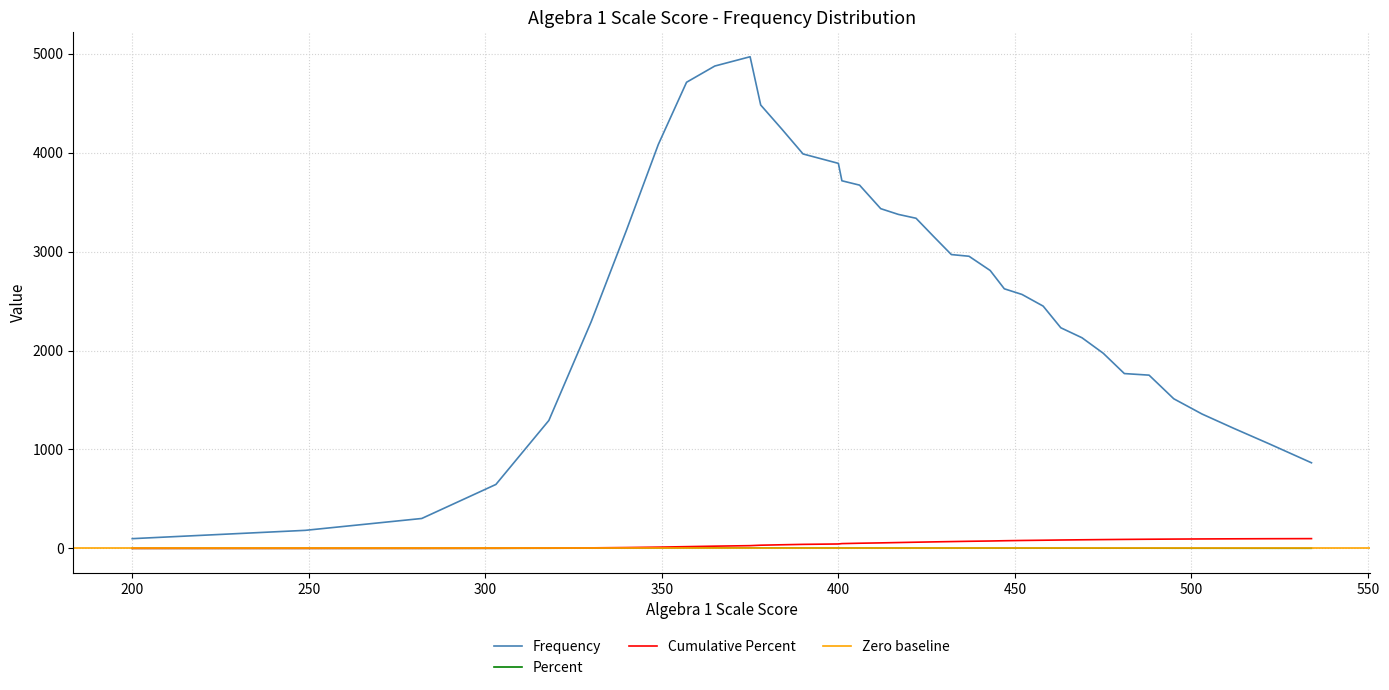

Which category has the highest value across all series?

375